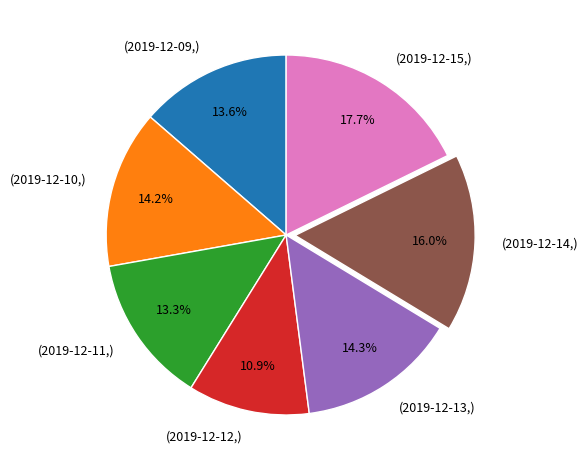

Does any single category account for the majority?

No